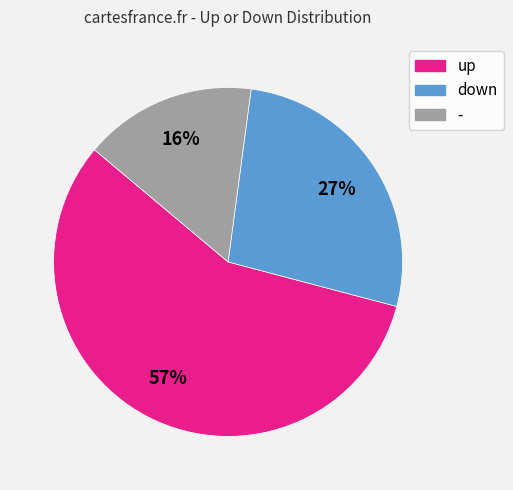

Which category accounts for the majority?

up